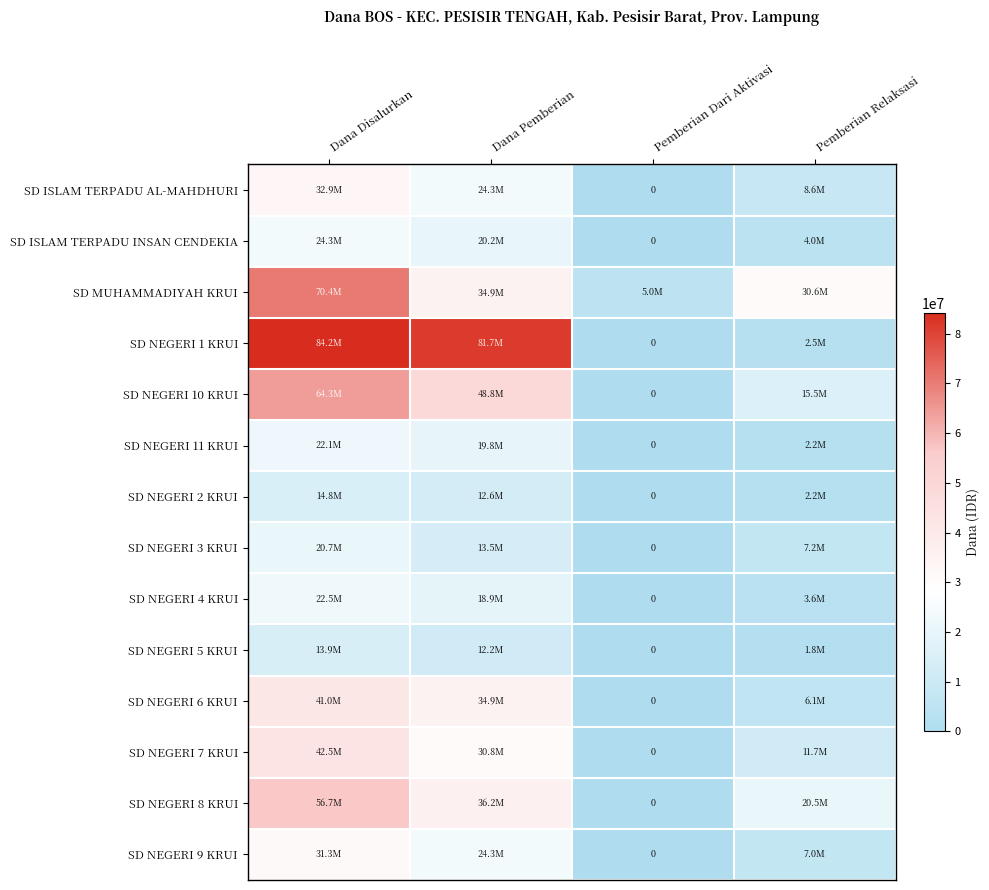

How many values in the SD NEGERI 10 KRUI series are below 48825000?

2